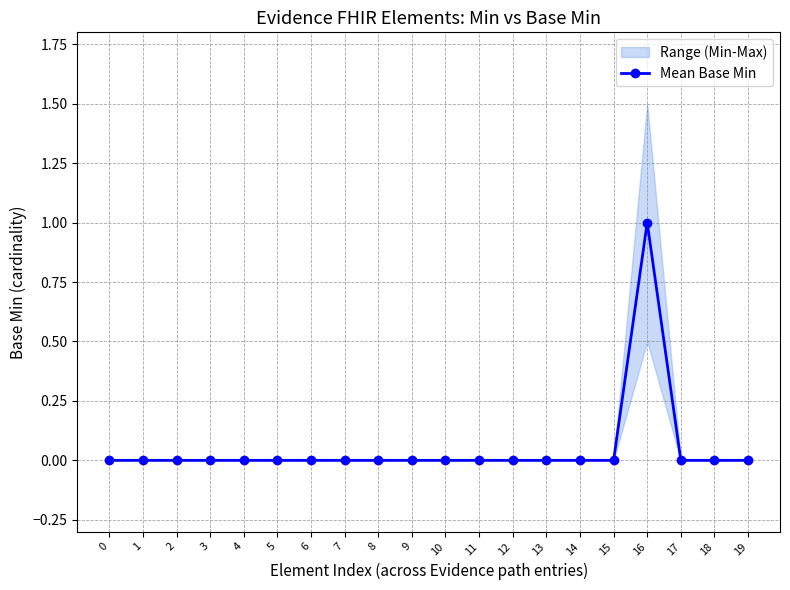

Rank the categories by value from highest to lowest.

16, 0, 1, 2, 3, 4, 5, 6, 7, 8, 9, 10, 11, 12, 13, 14, 15, 17, 18, 19